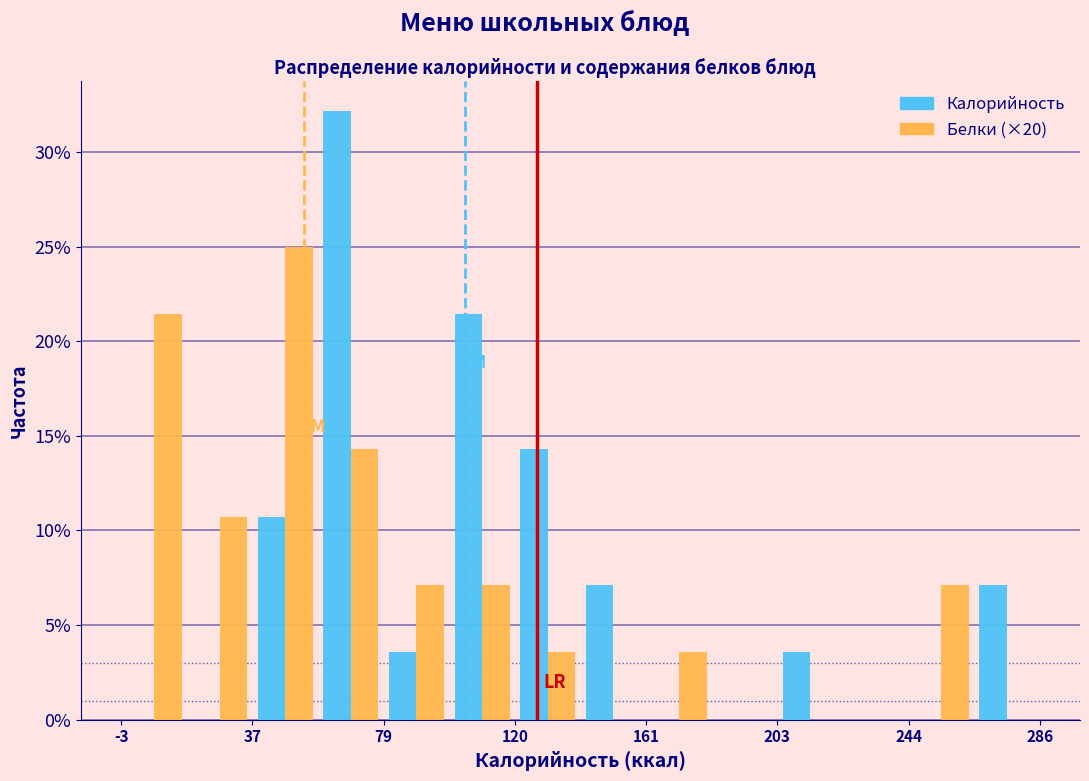

Reading left to right, list every range on the x-axis with the height of the bar of each series over it. Neither the bar edges nor the heights are printed on the chart, so give them approximately, as read against the axes.

-5 to 15: Калорийность=0	Белки (×20)=21.5
15 to 40: Калорийность=0	Белки (×20)=10.5
40 to 60: Калорийность=10.5	Белки (×20)=25.0
60 to 80: Калорийность=32.0	Белки (×20)=14.5
80 to 100: Калорийность=3.5	Белки (×20)=7.0
100 to 120: Калорийность=21.5	Белки (×20)=7.0
120 to 140: Калорийность=14.5	Белки (×20)=3.5
140 to 160: Калорийность=7.0	Белки (×20)=0
160 to 185: Калорийность=0	Белки (×20)=3.5
185 to 205: Калорийность=0	Белки (×20)=0
205 to 225: Калорийность=3.5	Белки (×20)=0
225 to 245: Калорийность=0	Белки (×20)=0
245 to 265: Калорийность=0	Белки (×20)=7.0
265 to 285: Калорийность=7.0	Белки (×20)=0